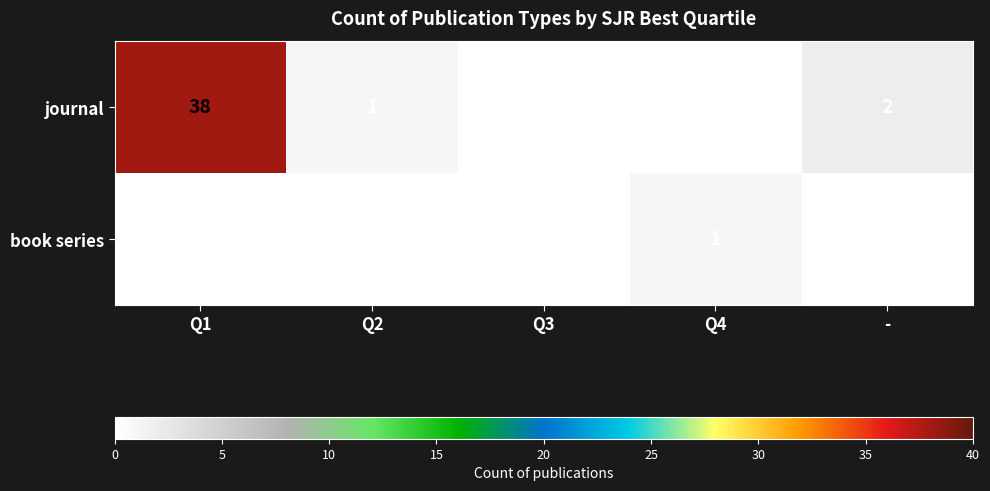

What is the maximum value shown in the chart?

38